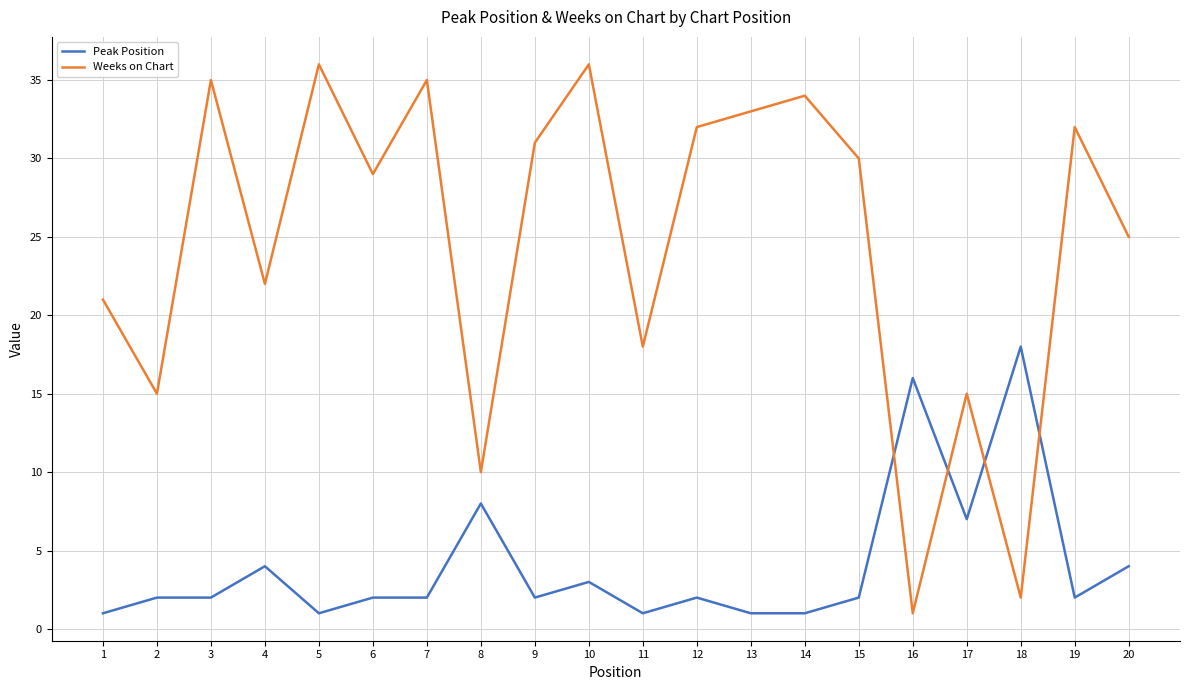

What are all the series names shown in the legend?

Peak Position, Weeks on Chart